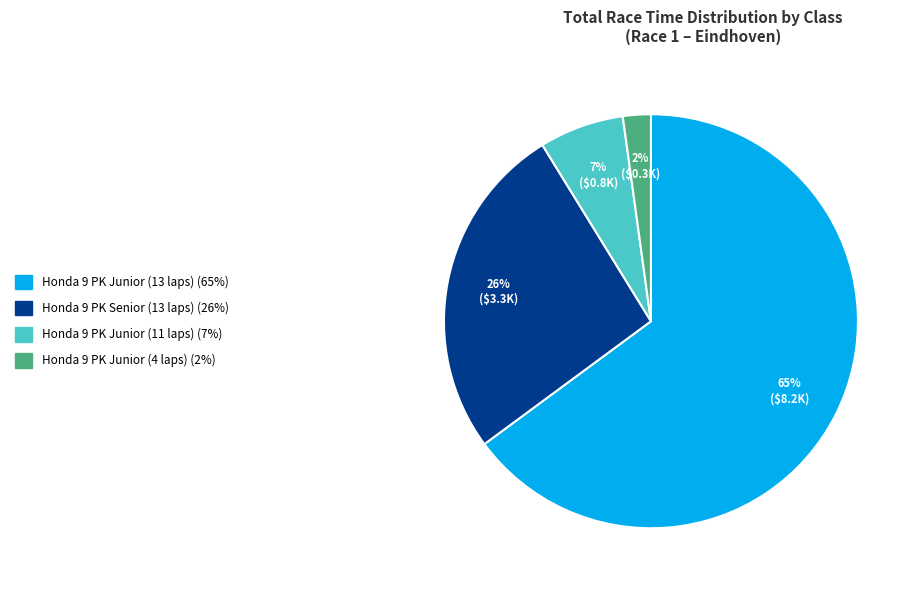

Does any single category account for the majority?

Yes